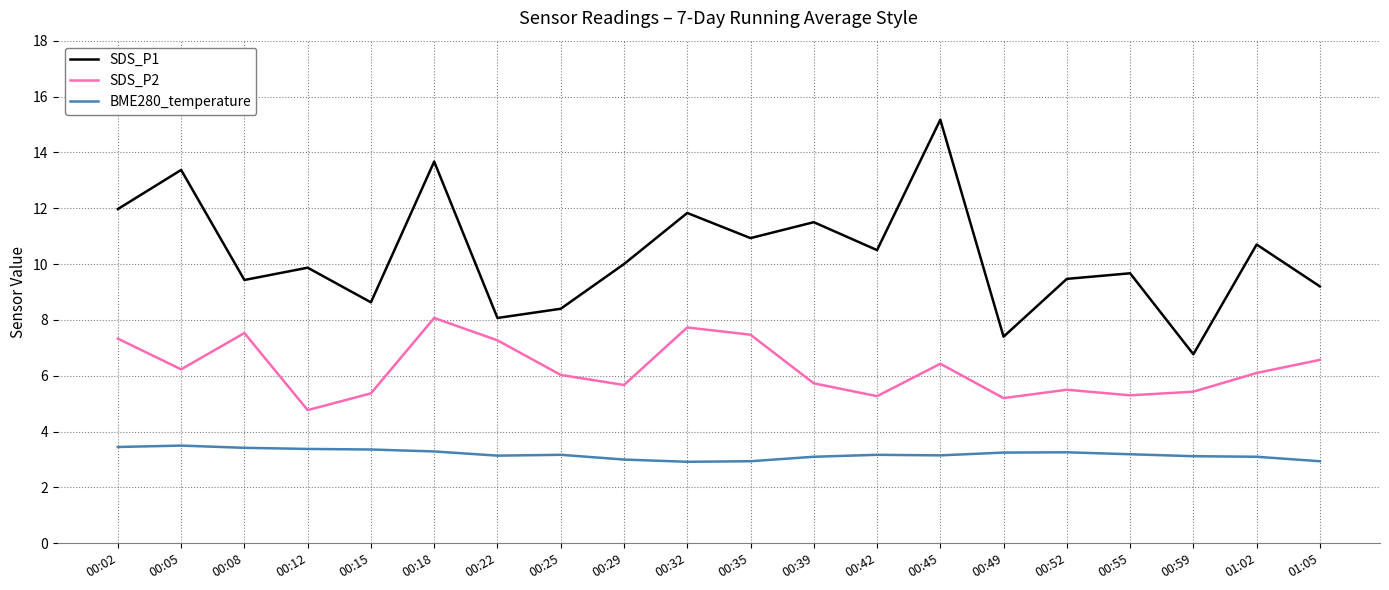

What is the greatest value displayed?

15.2